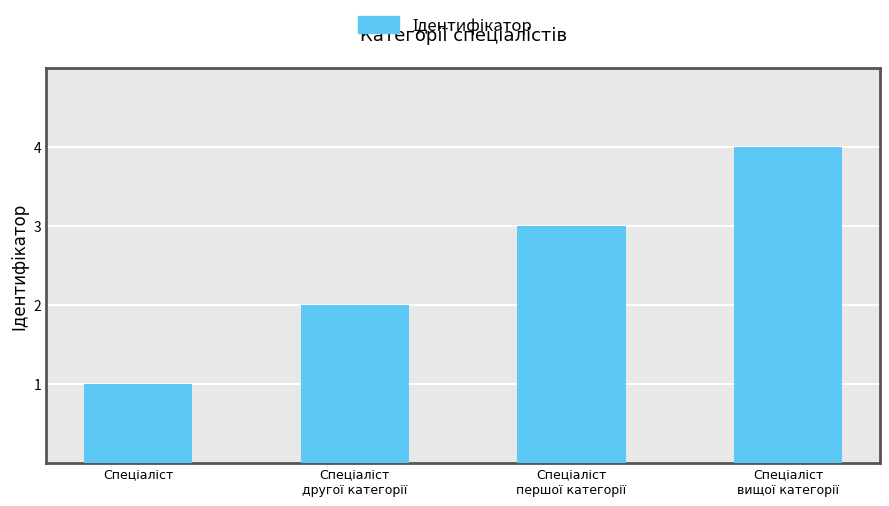

Are the bars horizontal?

No